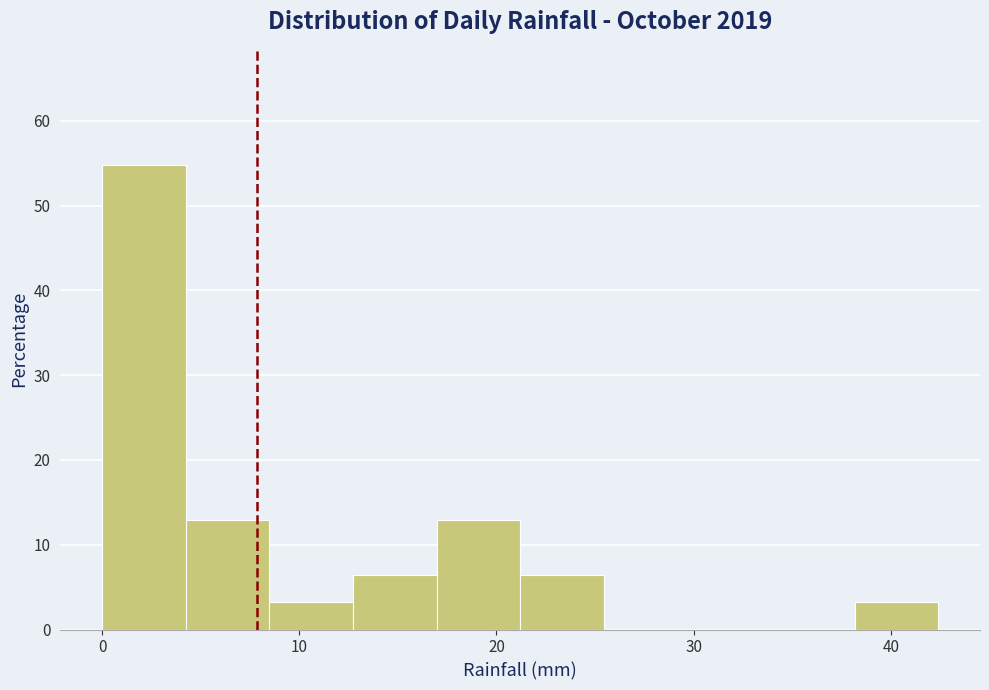

Which range on the x-axis has the tallest bar?

0 to 4